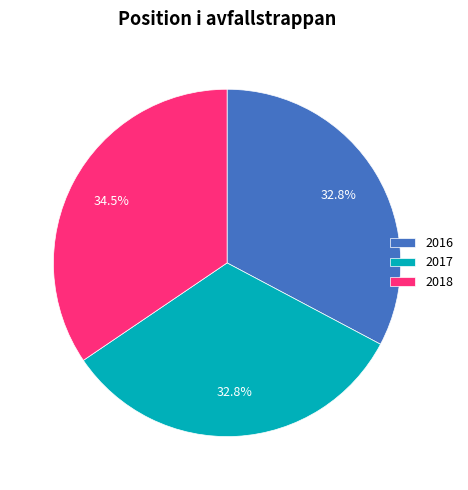

Approximately how many times larger is the value at 2016 compared to 2017?

1.0